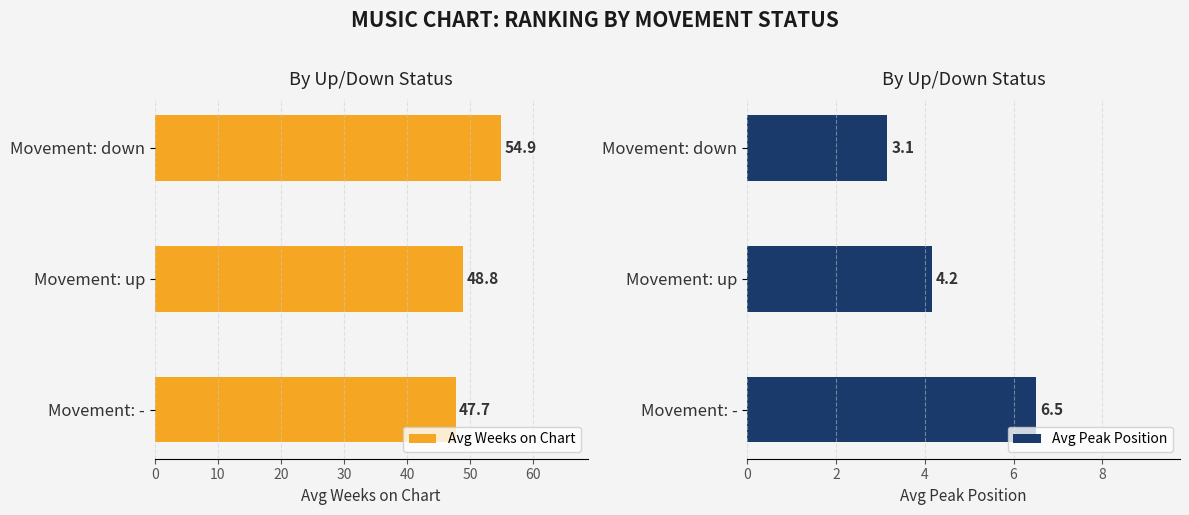

What value does the Avg Peak Position series have at Movement: up?

4.2